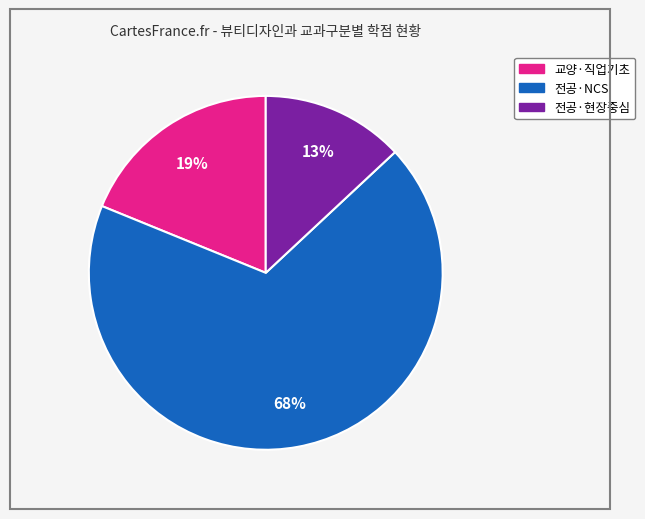

Combined, do 교양·직업기초 and 전공·NCS account for over 50%?

Yes